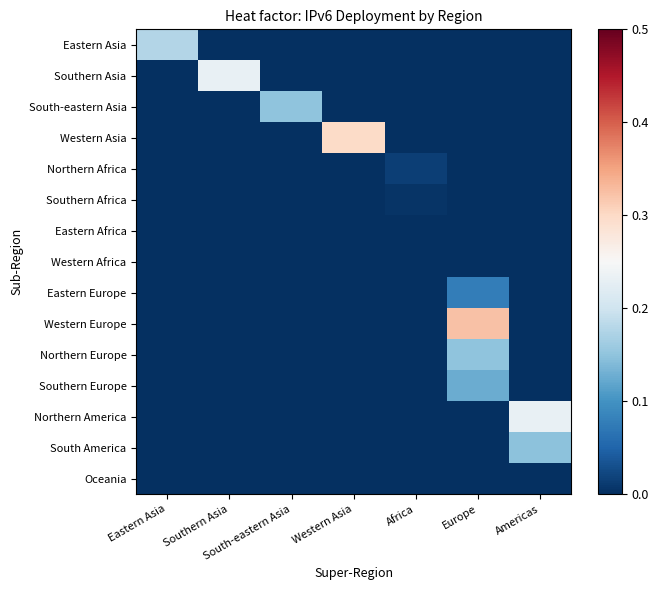

Which series changed the most between Eastern Asia and Southern Asia?

Southern Asia